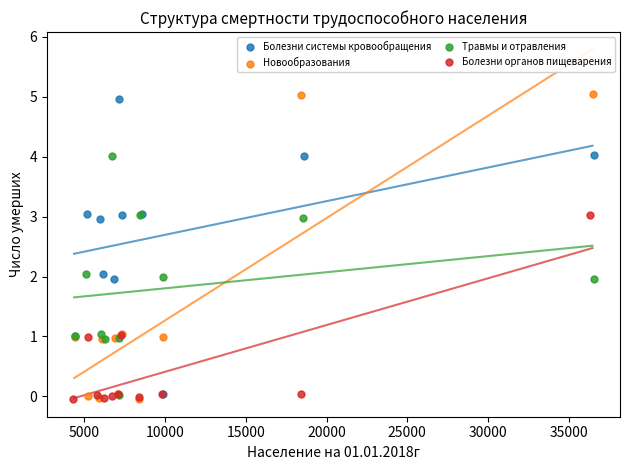

Which series has the largest Y range (max minus min)?

Новообразования